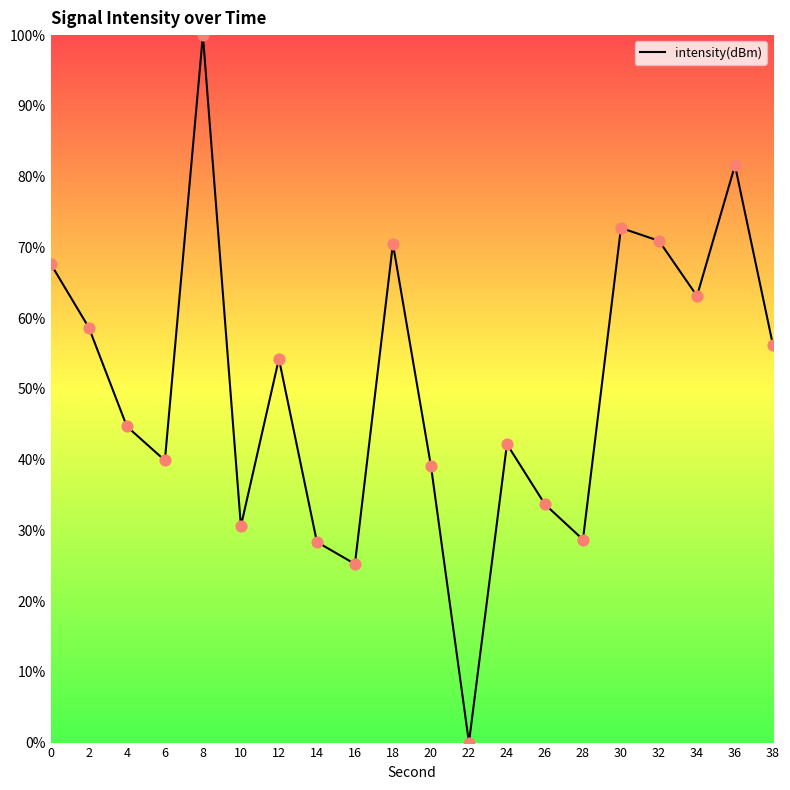

What is the change in value from 16 to 32?

+45.7